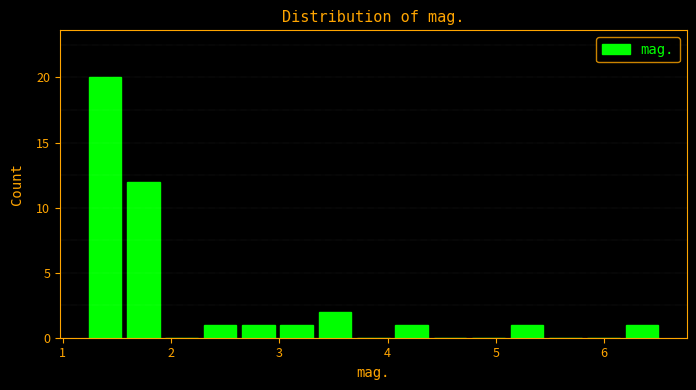

Around what value on the x-axis is the tallest bar? Give the approximate position of its centre, as read against the axis.

1.4